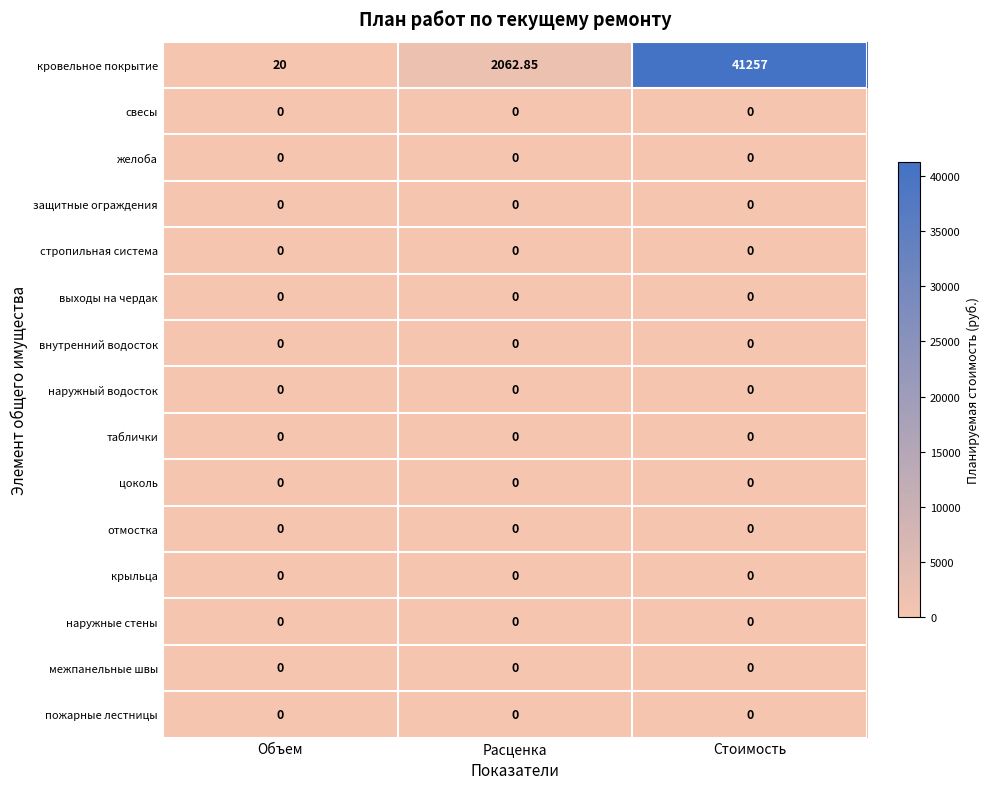

Which series has the largest range (max minus min)?

кровельное покрытие